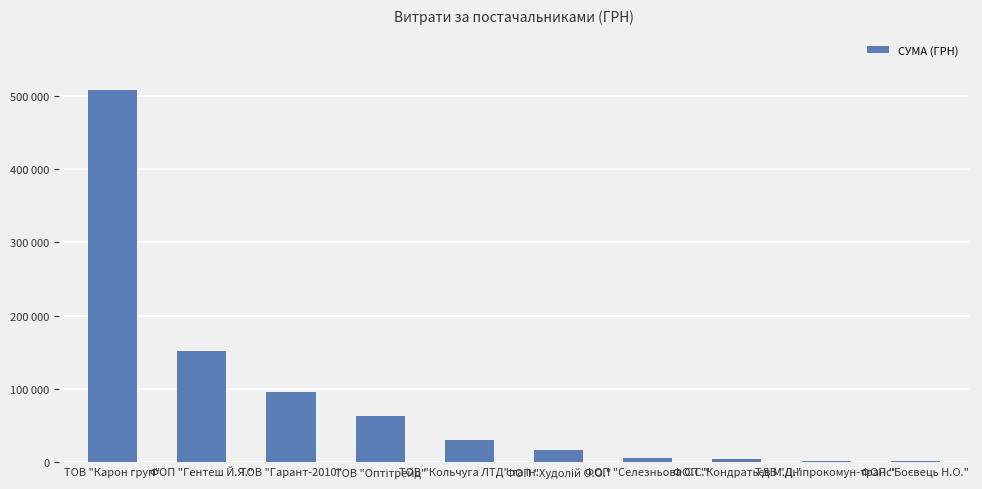

Reading left to right, extract all data points from this chart.

507370.3	151503.0	96093.0	62952.0	30708.9	17307.0	5400.0	3987.0	2188.9	1680.0